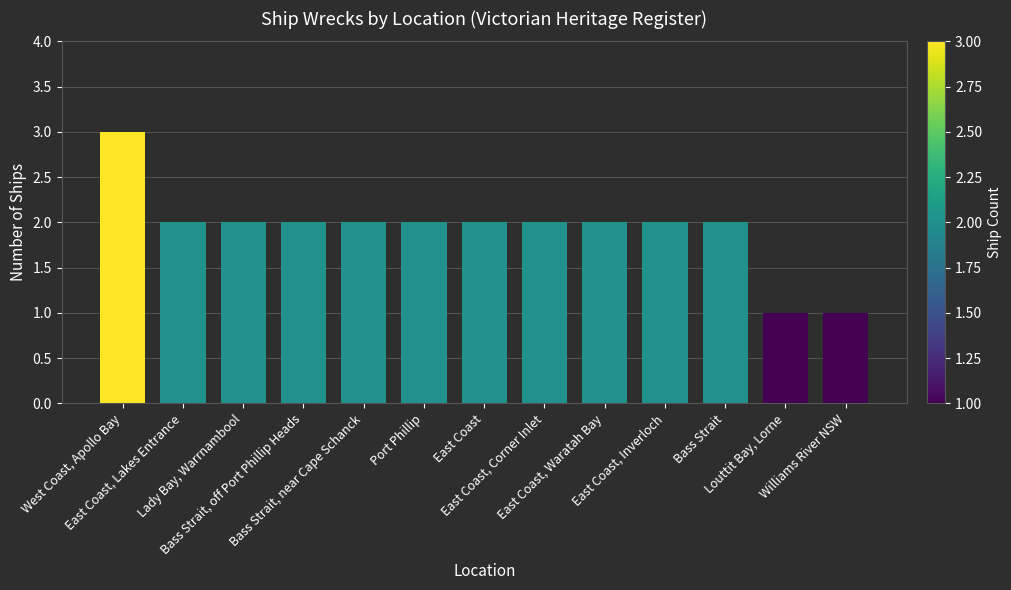

How many values are between 2 and 3?

11